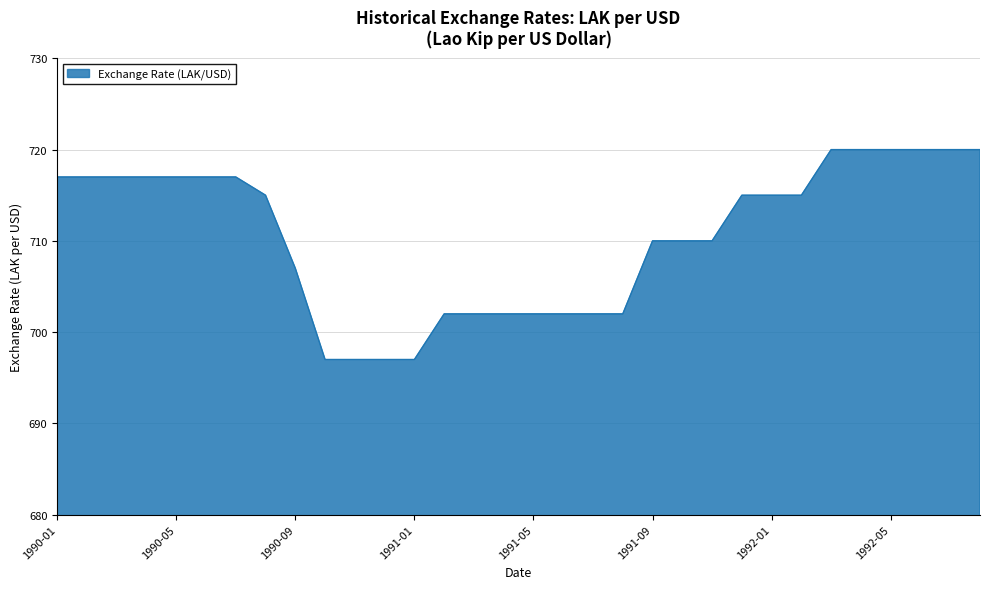

Does the chart display data point markers on the line(s)?

No